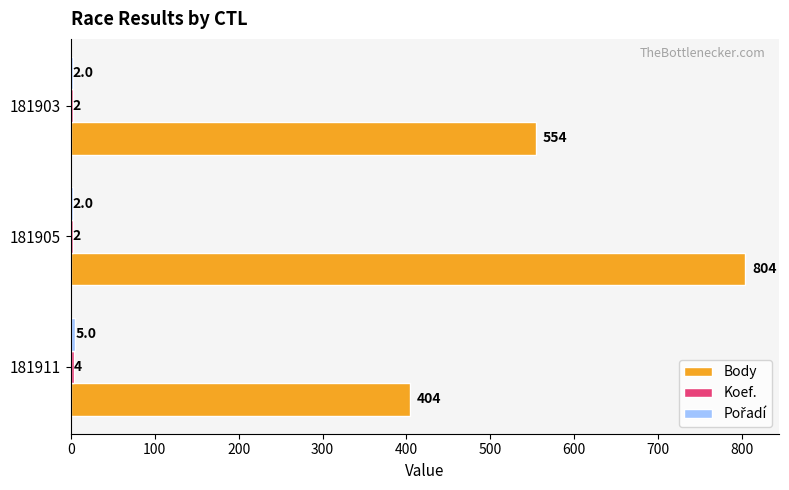

What is the maximum value shown in the chart?

804